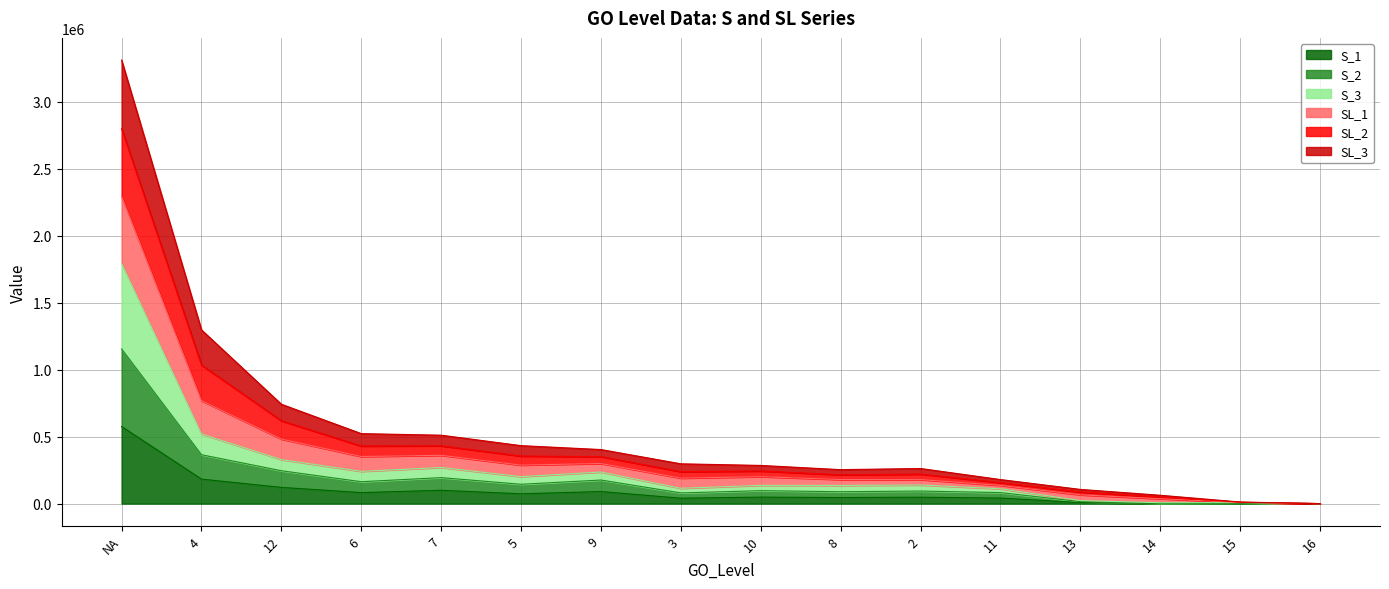

Reading left to right, extract all data points from this chart.

S_1: NA=575635.1	4=182878.7	12=120942.8	6=82116.0	7=99265.1	5=73186.3	9=89807.0	3=40289.4	10=48380.8	8=45087.2	2=47604.5	11=41189.1	13=7806.0	14=1589.6	15=2792.0	16=4.2
S_2: NA=1155049.1	4=364810.0	12=245367.5	6=163381.7	7=193968.1	5=144224.1	9=175866.5	3=79848.7	10=96481.3	8=88832.6	2=93728.4	11=82151.3	13=14819.1	14=3155.6	15=5315.5	16=8.3
S_3: NA=1793395.2	4=519832.8	12=328449.6	6=240693.4	7=269521.2	5=201415.6	9=235893.5	3=114249.4	10=136291.5	8=135560.2	2=138846.5	11=110600.9	13=22627.2	14=6297.8	15=7343.5	16=10.5
SL_1: NA=3311724.2	4=1296936.3	12=741783.6	6=522423.8	7=510697.4	5=432660.0	9=403477.5	3=296992.1	10=284936.4	8=253458.1	2=262008.2	11=179399.3	13=105882.0	14=62233.2	15=11731.4	16=18.0
SL_2: NA=2799354.2	4=1034688.6	12=618326.1	6=429763.1	7=431150.3	5=354945.7	9=350699.3	3=238271.4	10=243319.5	8=214969.9	2=220338.2	11=156578.8	13=86480.5	14=49007.3	15=10322.2	16=16.0
SL_3: NA=2294362.1	4=768292.5	12=481654.4	6=351483.6	7=360442.3	5=287293.7	9=299281.8	3=190007.7	10=201035.7	8=179598.1	2=179272.5	11=136022.6	13=65517.6	14=36382.0	15=8816.4	16=14.0